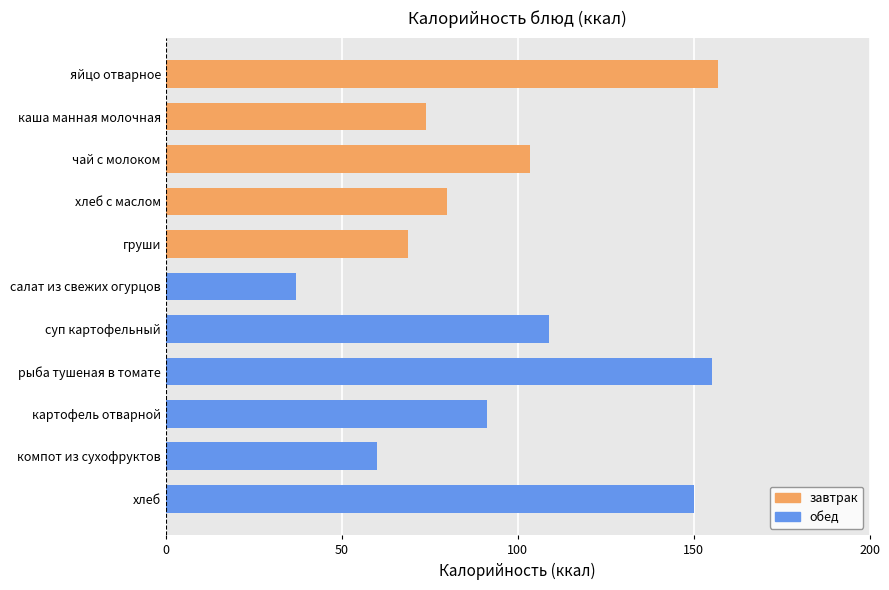

How many bars are there in total?

11